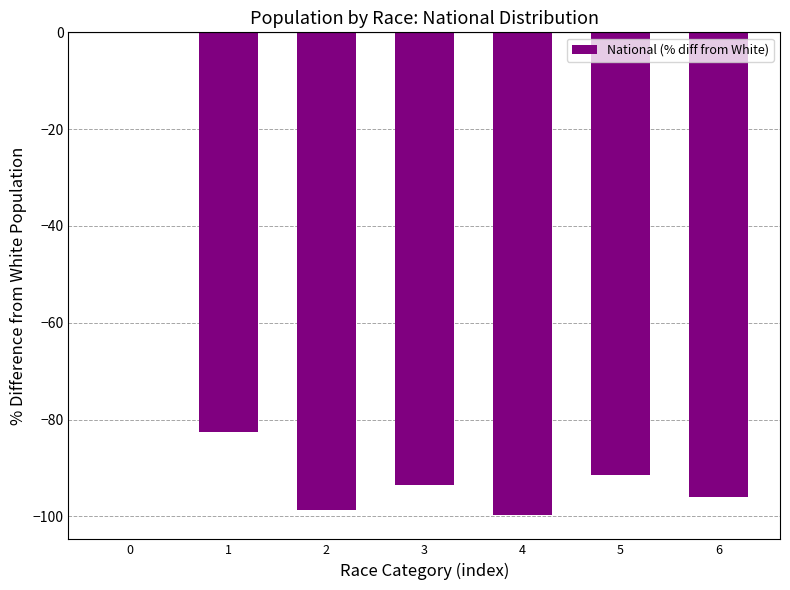

What is the change in value from 4 to 5?

+8.3